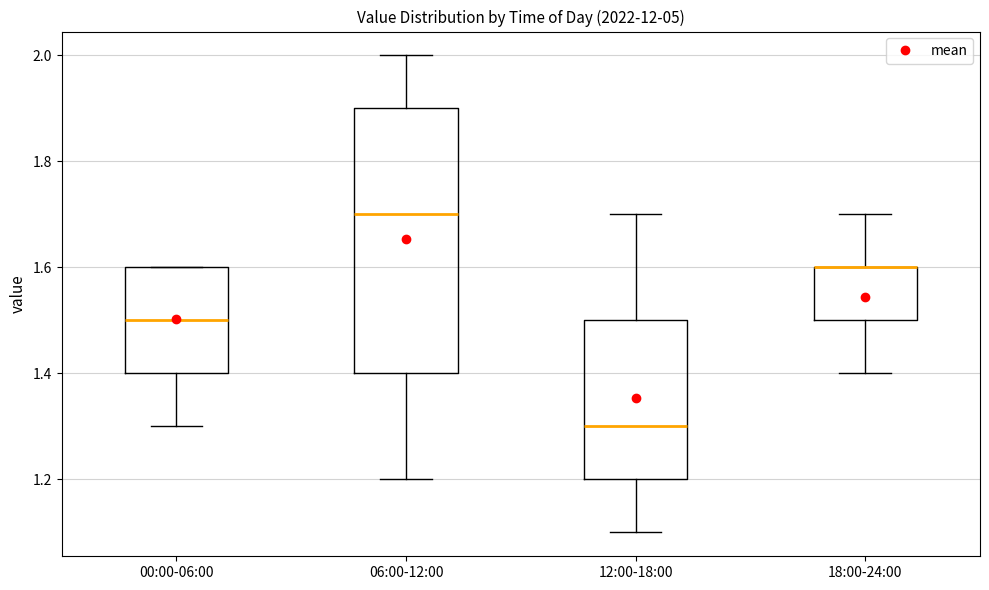

Reading left to right, read every box against the y-axis: the position of its median line, the range the box covers, and the ends of its whiskers. The values are not printed on the chart, so give them approximately, as read against the axis.

00:00-06:00: median 1.5, box 1.4 to 1.6, whiskers 1.3 to 1.6
06:00-12:00: median 1.7, box 1.4 to 1.9, whiskers 1.2 to 2.0
12:00-18:00: median 1.3, box 1.2 to 1.5, whiskers 1.1 to 1.7
18:00-24:00: median 1.6 (drawn on the box's upper edge), box 1.5 to 1.6, whiskers 1.4 to 1.7